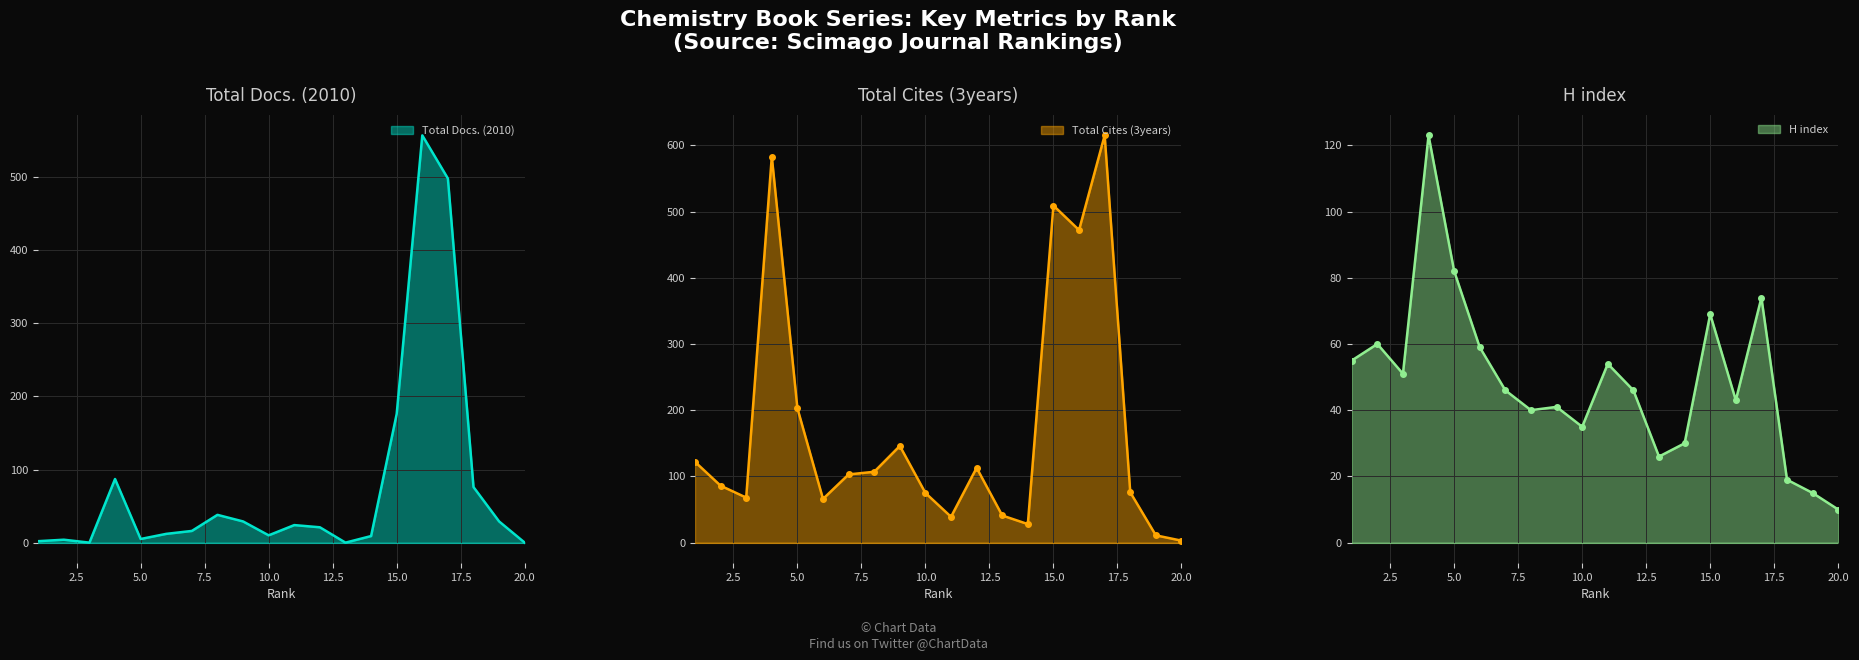

What is the average value of the Total Docs. (2010) series?

80